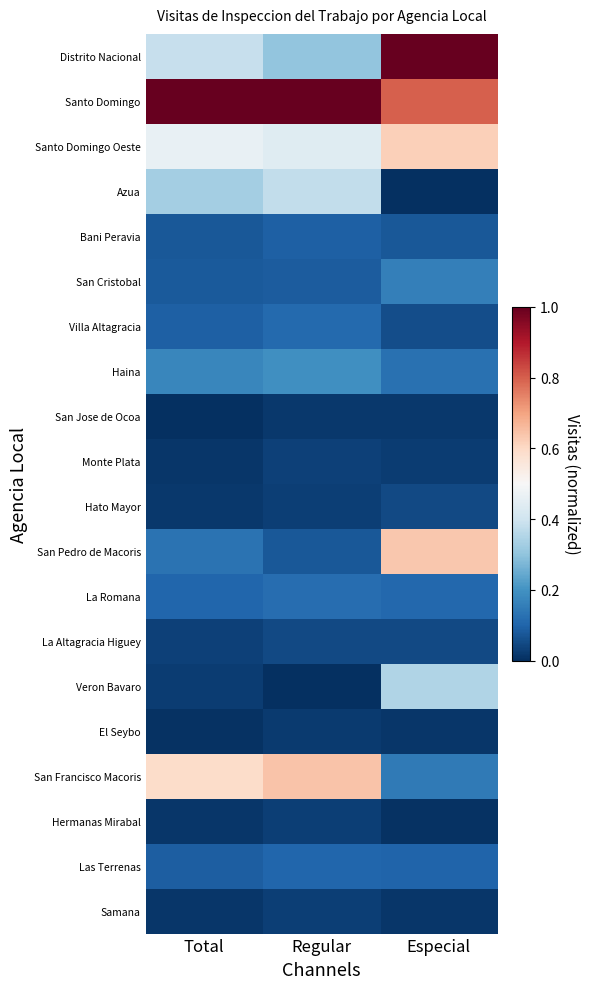

What is the total value across all series at Regular?

3.8